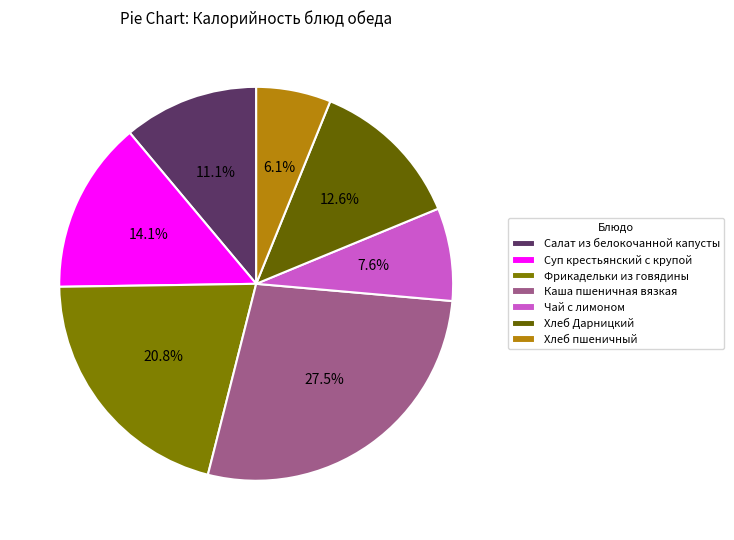

Between Каша пшеничная вязкая and Суп крестьянский с крупой, which is larger?

Каша пшеничная вязкая